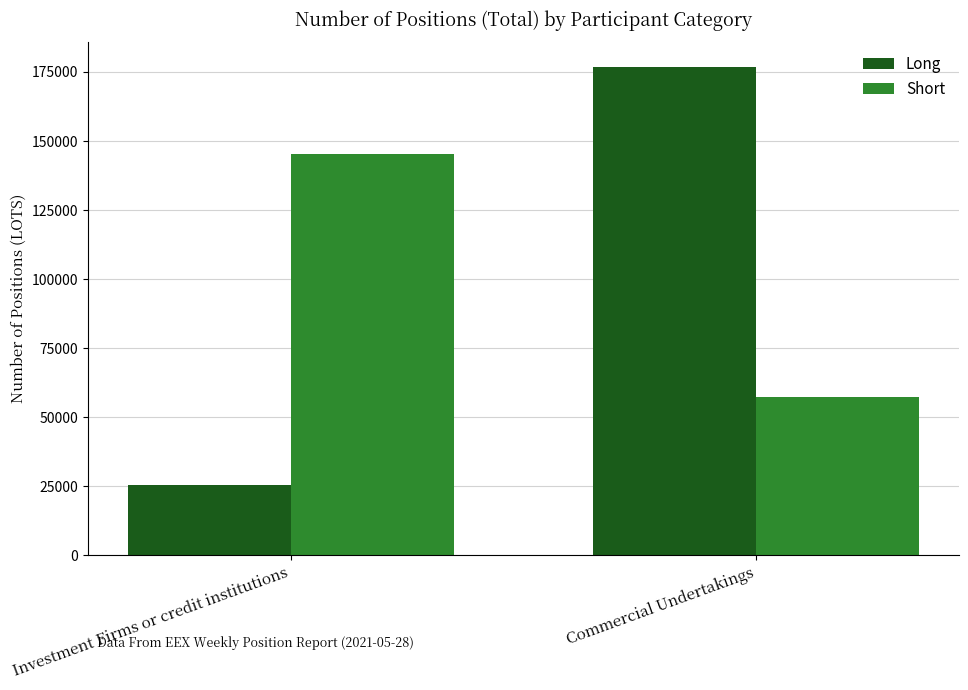

How many groups of bars are there?

2